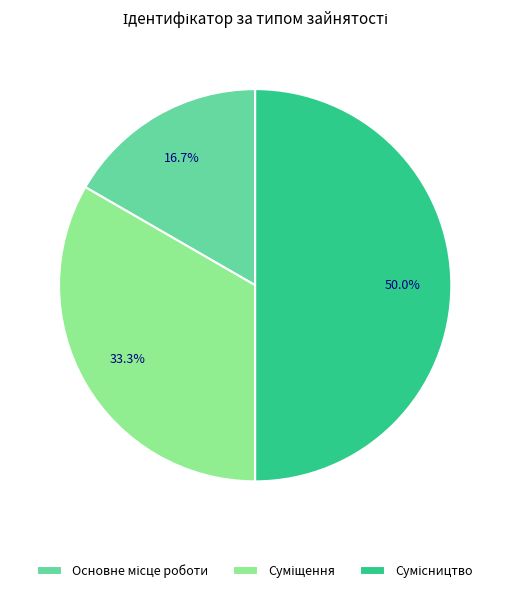

What is the change in value from Основне місце роботи to Суміщення?

+1